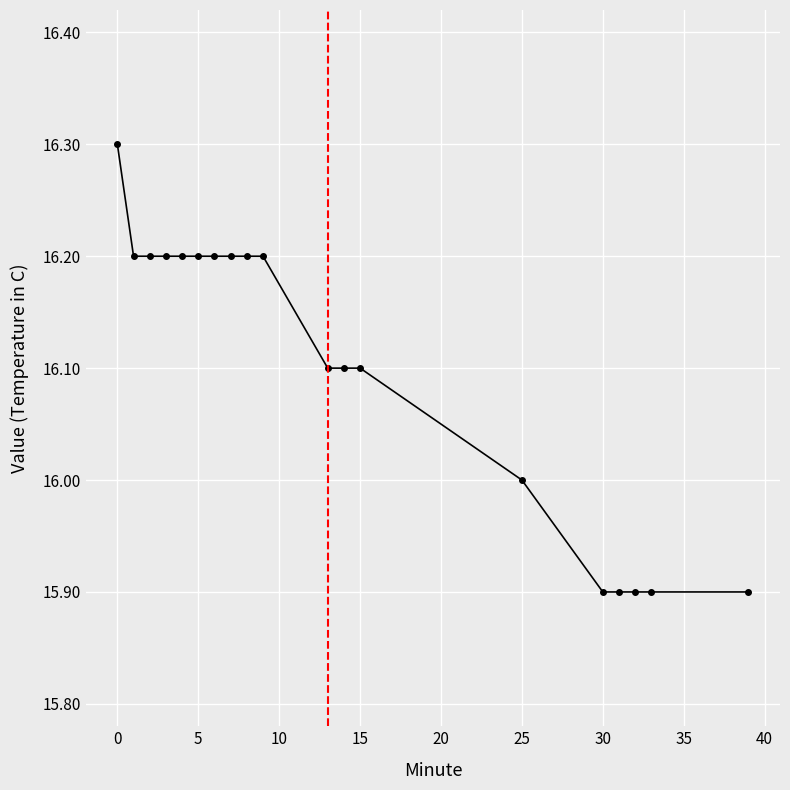

What is the minimum value shown in the chart?

15.9